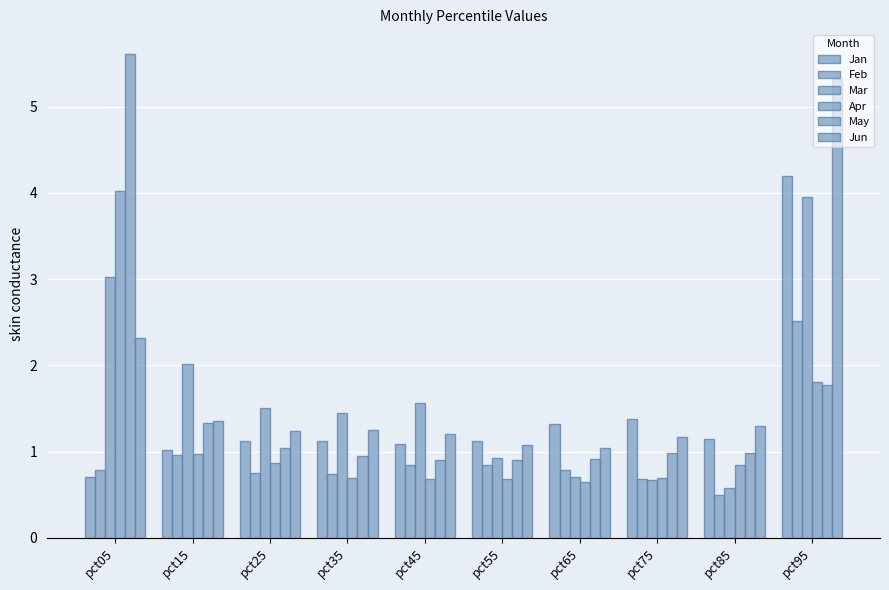

Count the number of categories in the chart.

10